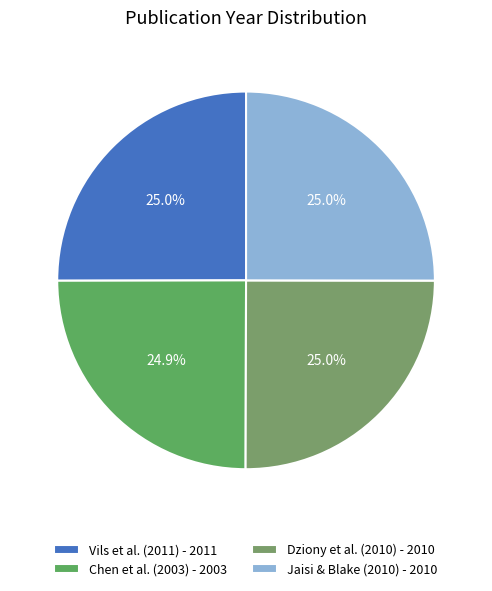

How many segments does this pie chart have?

4